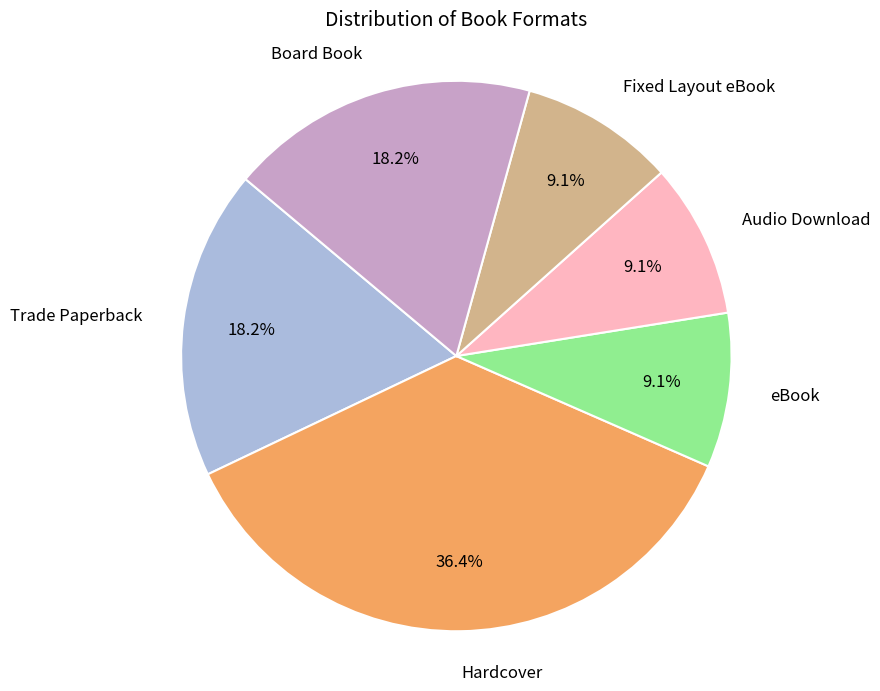

To the nearest percent, what percentage of the pie is Fixed Layout eBook?

9%